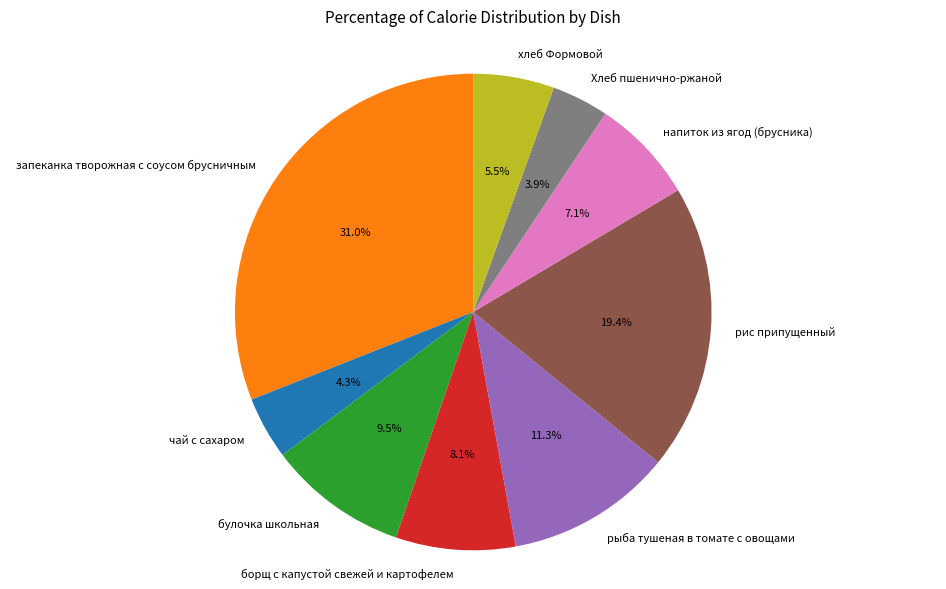

Which category has the biggest portion of the pie?

запеканка творожная с соусом брусничным